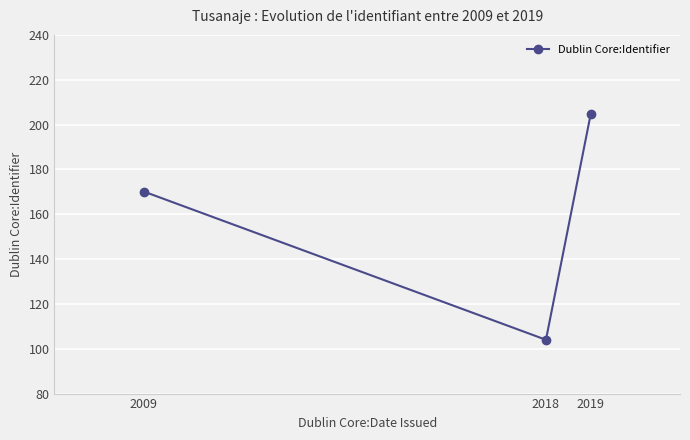

Reading left to right, what are all the values shown in this chart?

2009=170.1	2018=104.0	2019=204.5